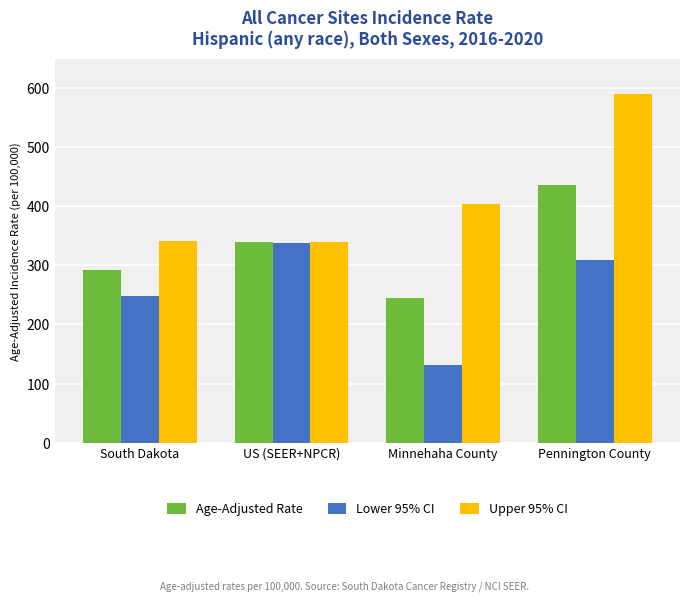

How many values in the Age-Adjusted Rate series are below 339?

2